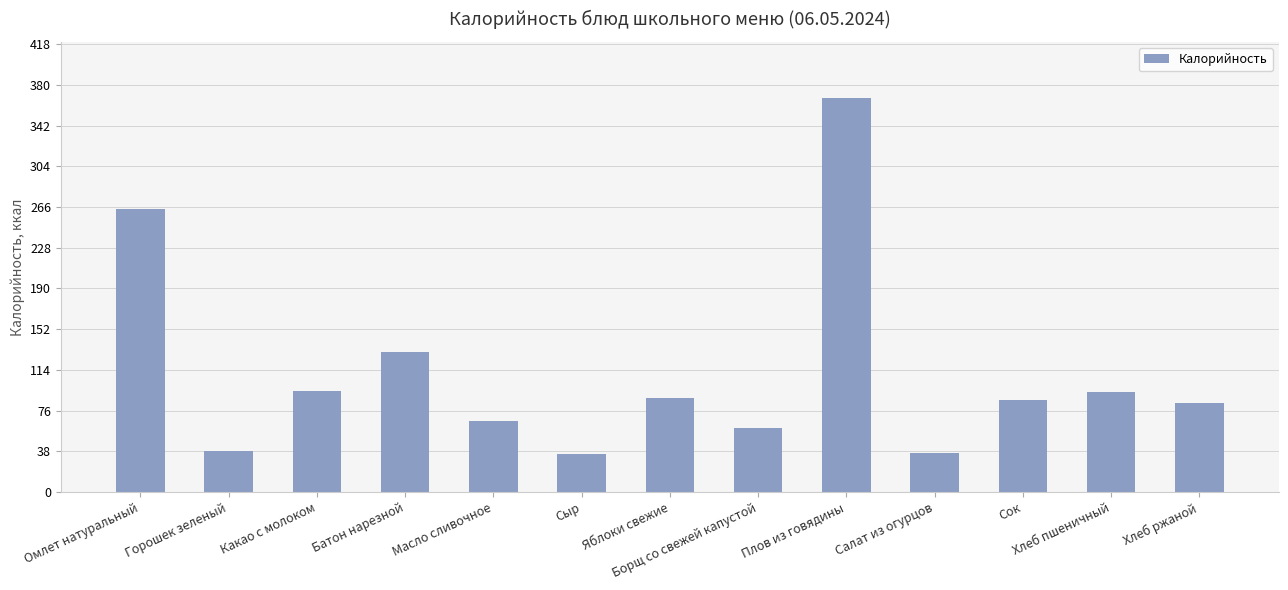

The value at Сок is 53.1. True or false?

False